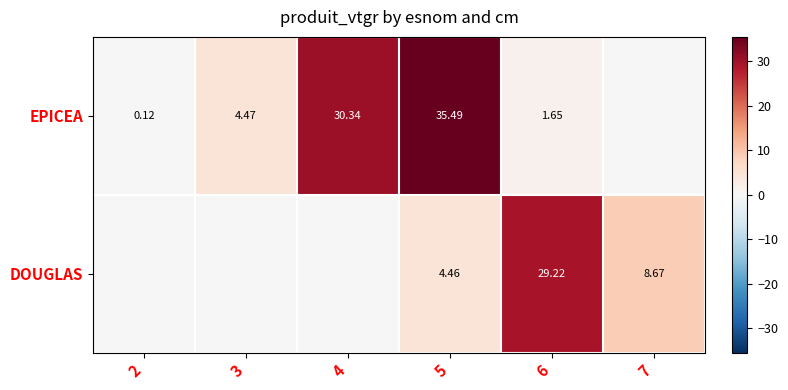

The value of DOUGLAS at 7 is 2.2. True or false?

False